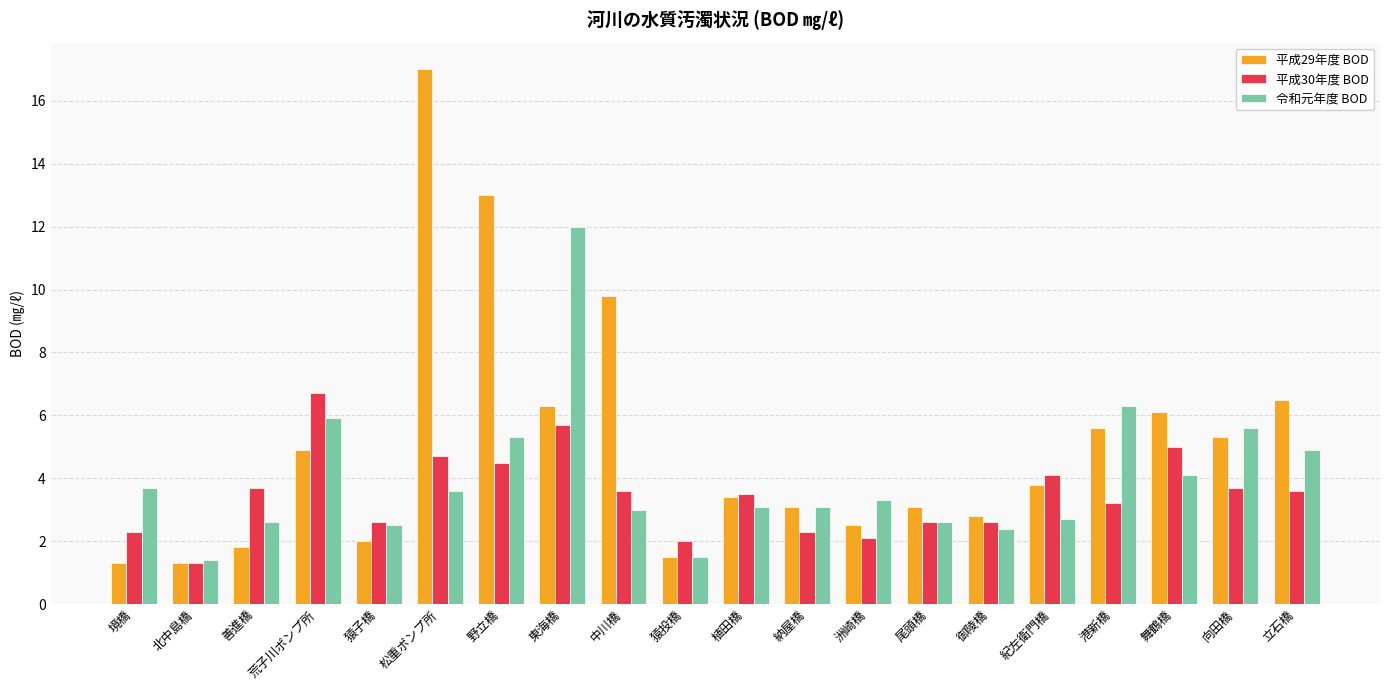

What is the minimum value for 平成29年度 BOD?

1.3